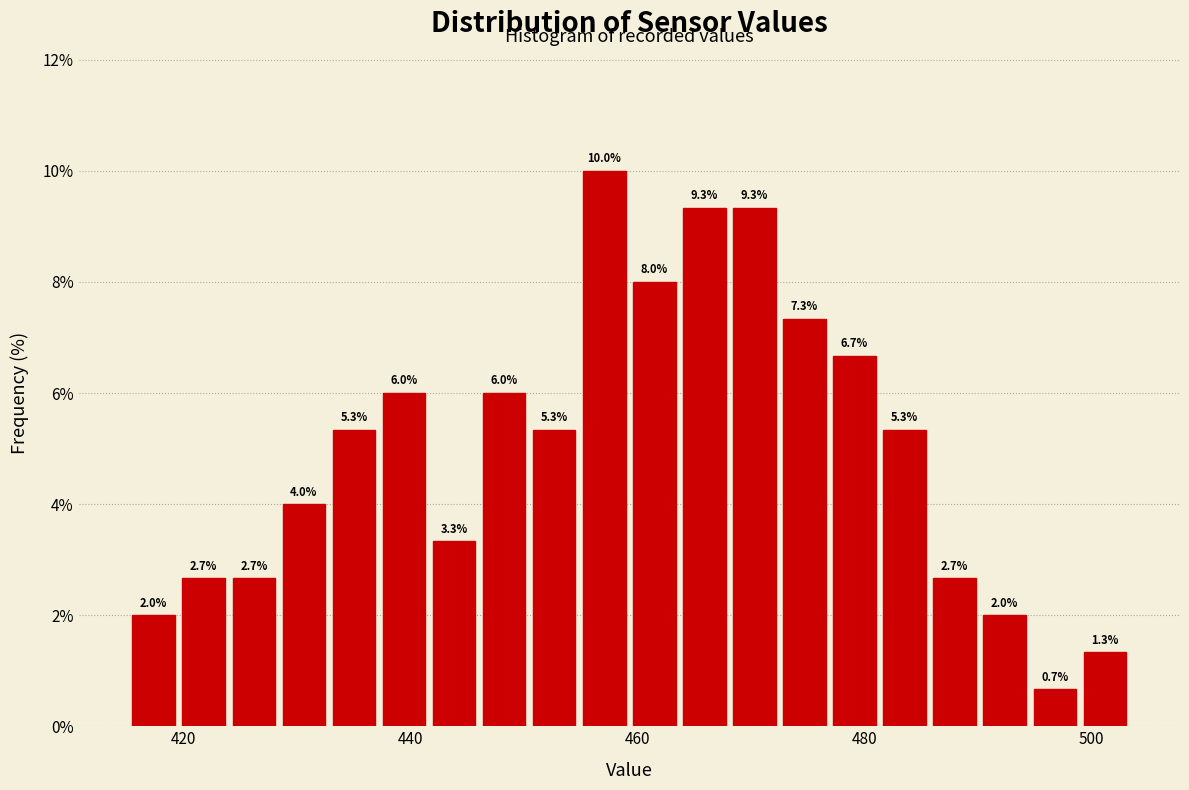

Read against the x-axis, roughly where is the centre of the tallest bar?

458